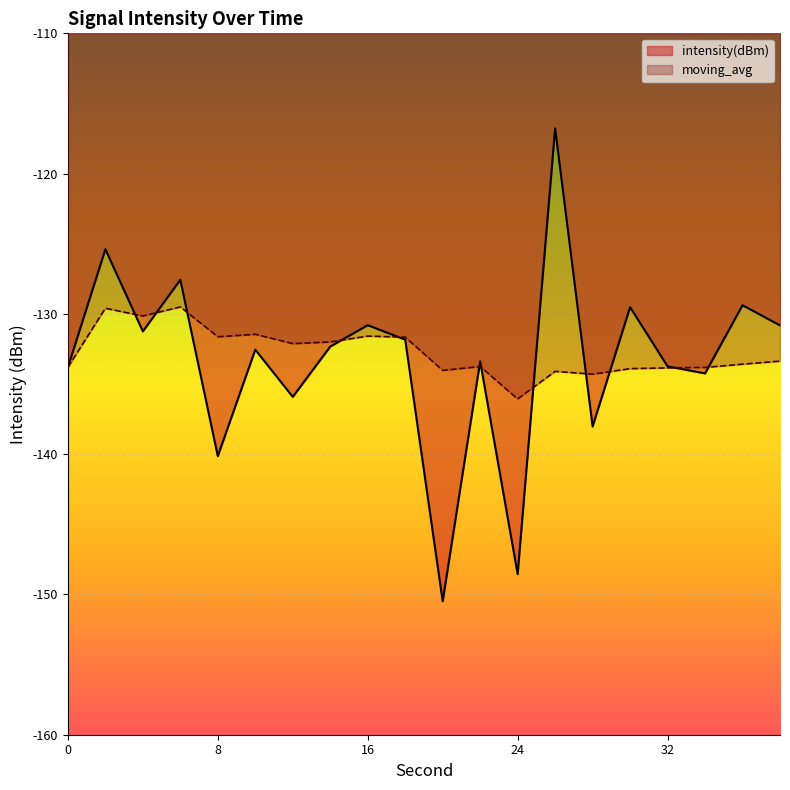

How many interior local peaks does the moving_avg series have?

6